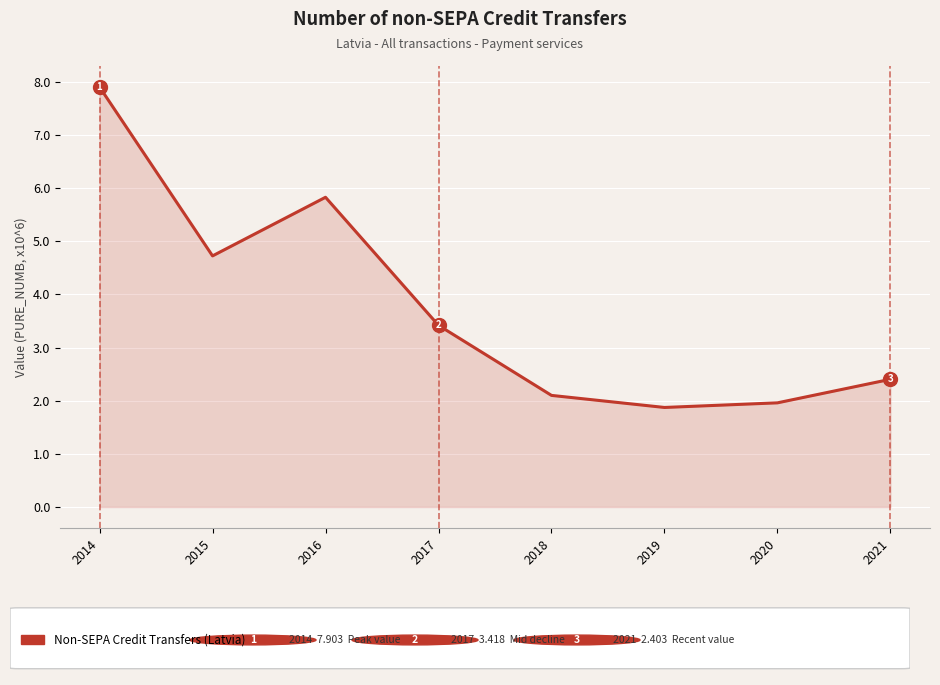

At which category does the data reach its first local peak?

2016